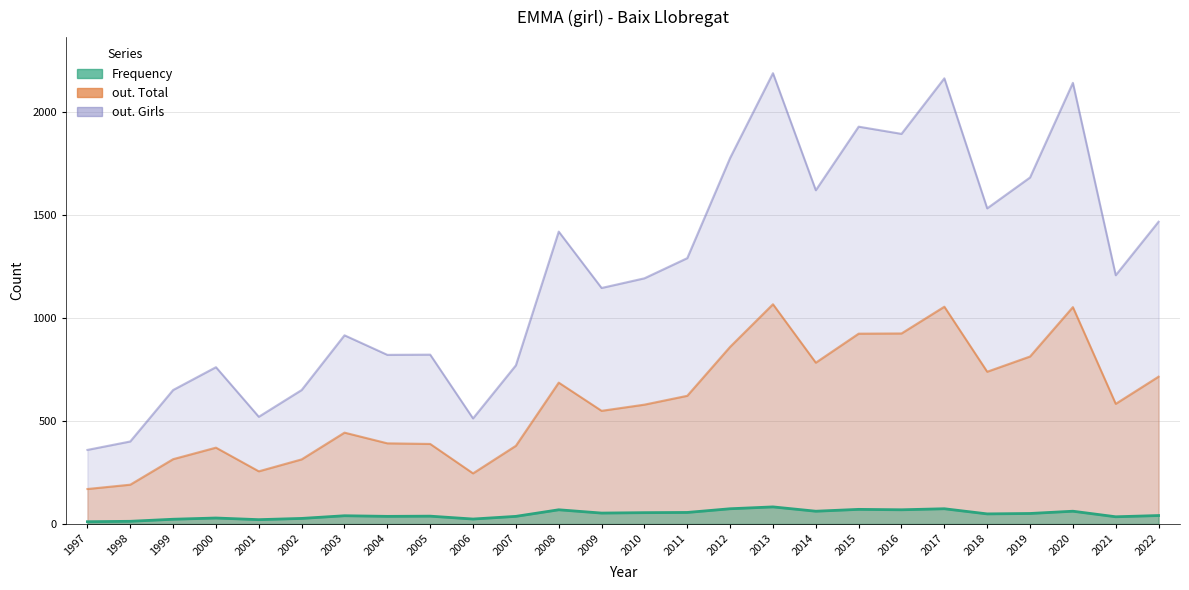

How many values in the Frequency series exceed 49?

12